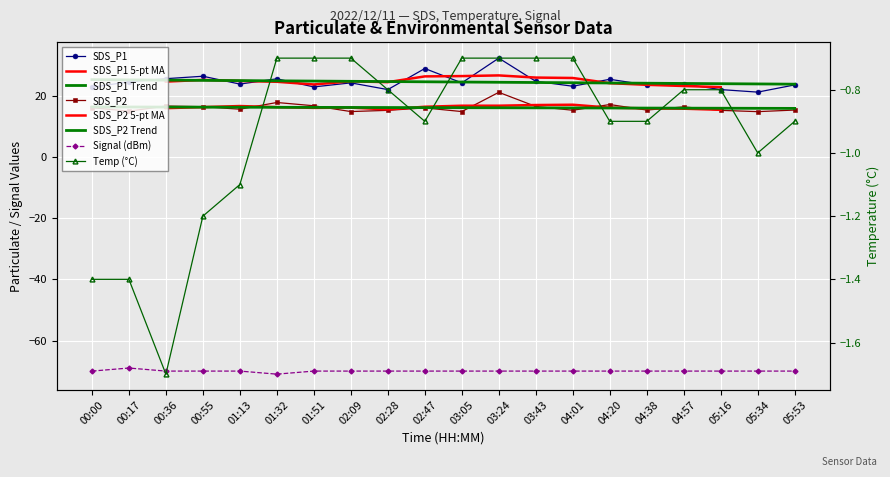

The value of Signal at 00:00 is -106.6. True or false?

False